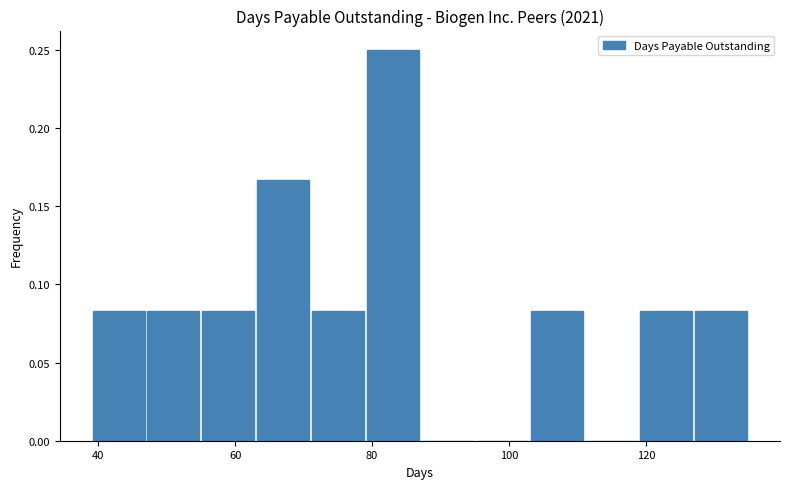

Which range on the x-axis has the tallest bar?

79 to 87